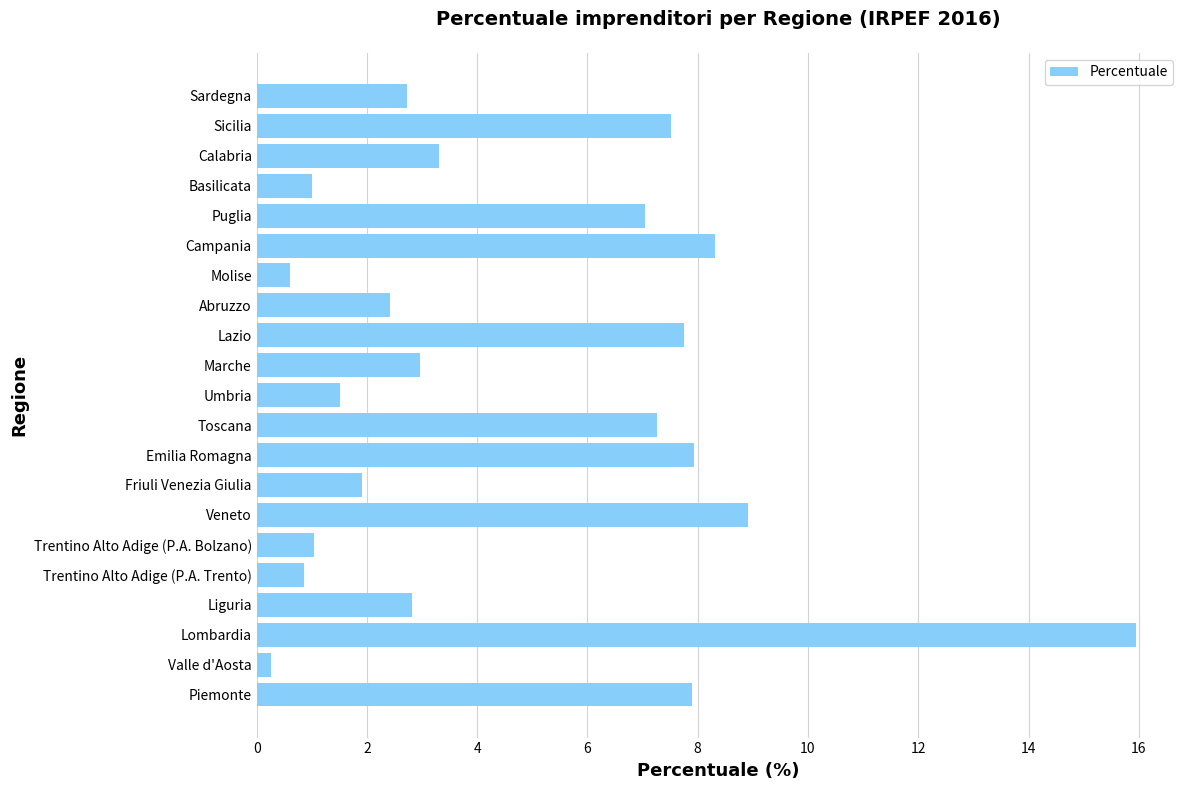

The value at Sardegna is 1.5. True or false?

False